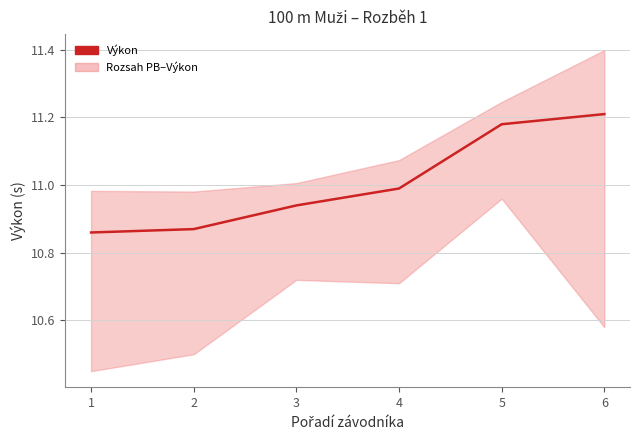

What is the difference between the values at 6 and 2?

0.3